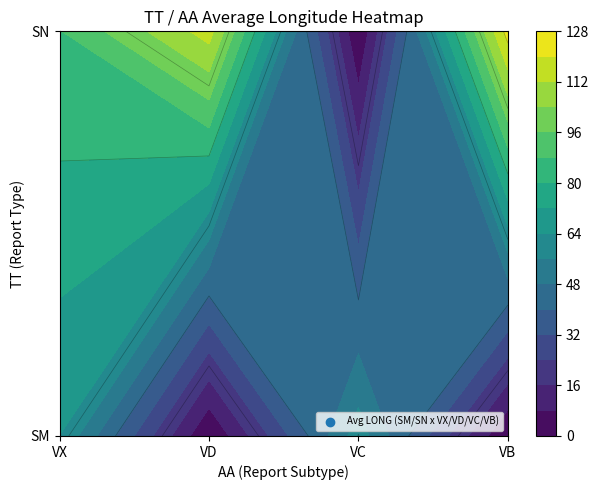

The value of SM_VC at 1 is 31.9. True or false?

False